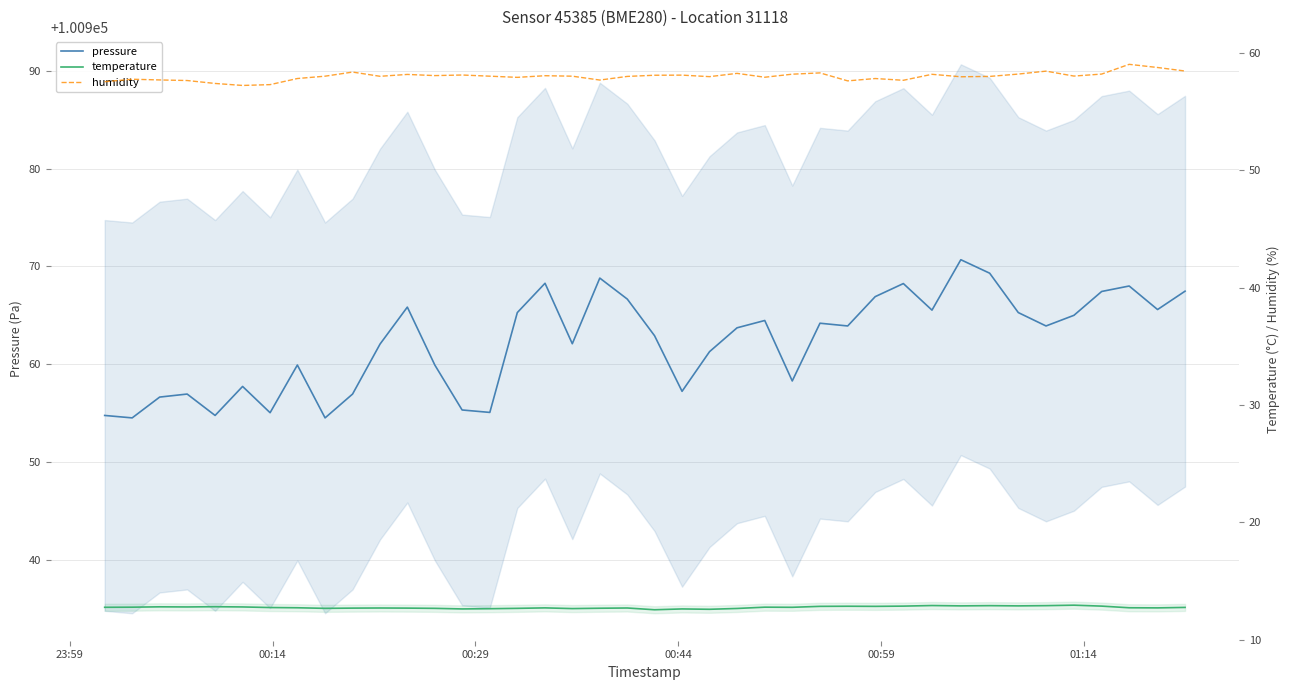

What is the sum of all temperature values?

509.7